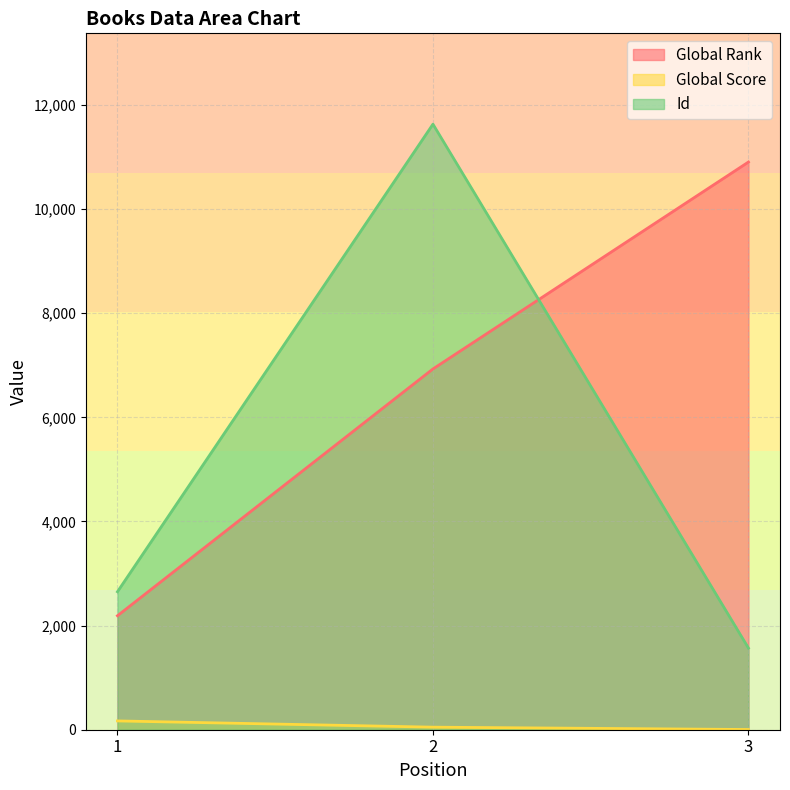

How many lines are shown in the chart?

3